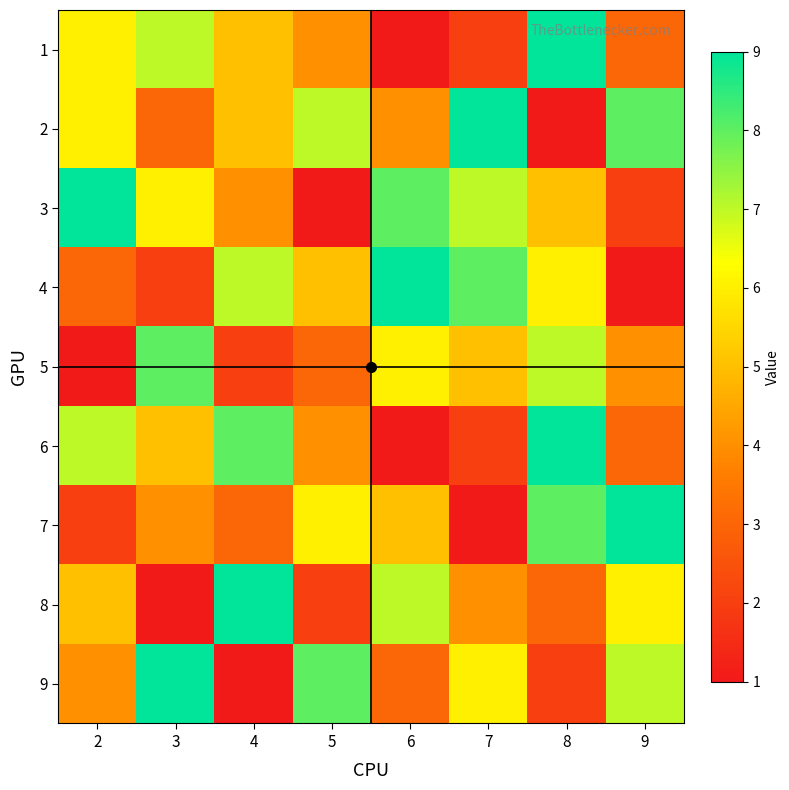

Reading left to right, what are all the values shown in this chart?

1: 2=6	3=7	4=5	5=4	6=1	7=2	8=9	9=3
2: 2=6	3=3	4=5	5=7	6=4	7=9	8=1	9=8
3: 2=9	3=6	4=4	5=1	6=8	7=7	8=5	9=2
4: 2=3	3=2	4=7	5=5	6=9	7=8	8=6	9=1
5: 2=1	3=8	4=2	5=3	6=6	7=5	8=7	9=4
6: 2=7	3=5	4=8	5=4	6=1	7=2	8=9	9=3
7: 2=2	3=4	4=3	5=6	6=5	7=1	8=8	9=9
8: 2=5	3=1	4=9	5=2	6=7	7=4	8=3	9=6
9: 2=4	3=9	4=1	5=8	6=3	7=6	8=2	9=7